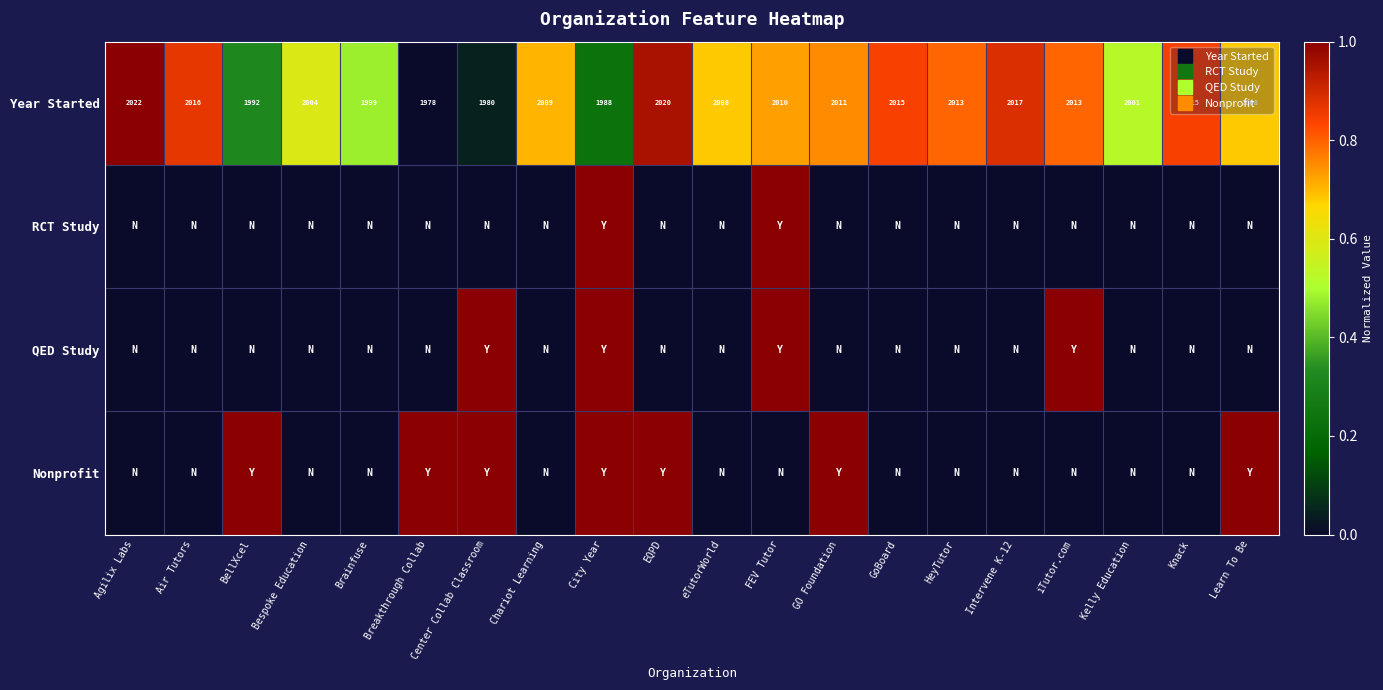

Is it true that RCT Study equals -0.4 at Knack?

False